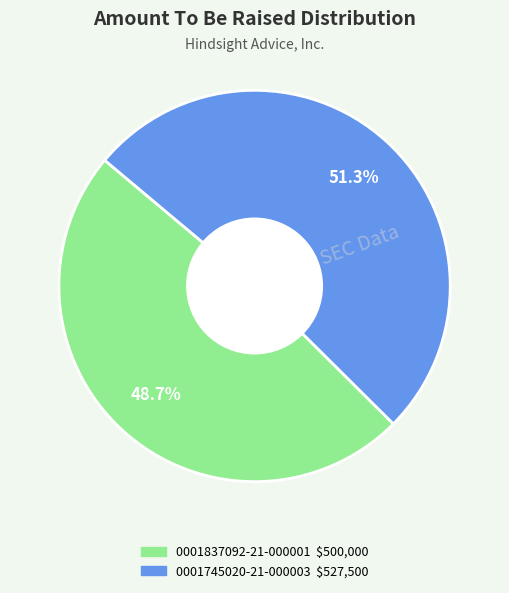

Combined, what portion of the pie is 0001745020-21-000003 and 0001837092-21-000001?

100.0%